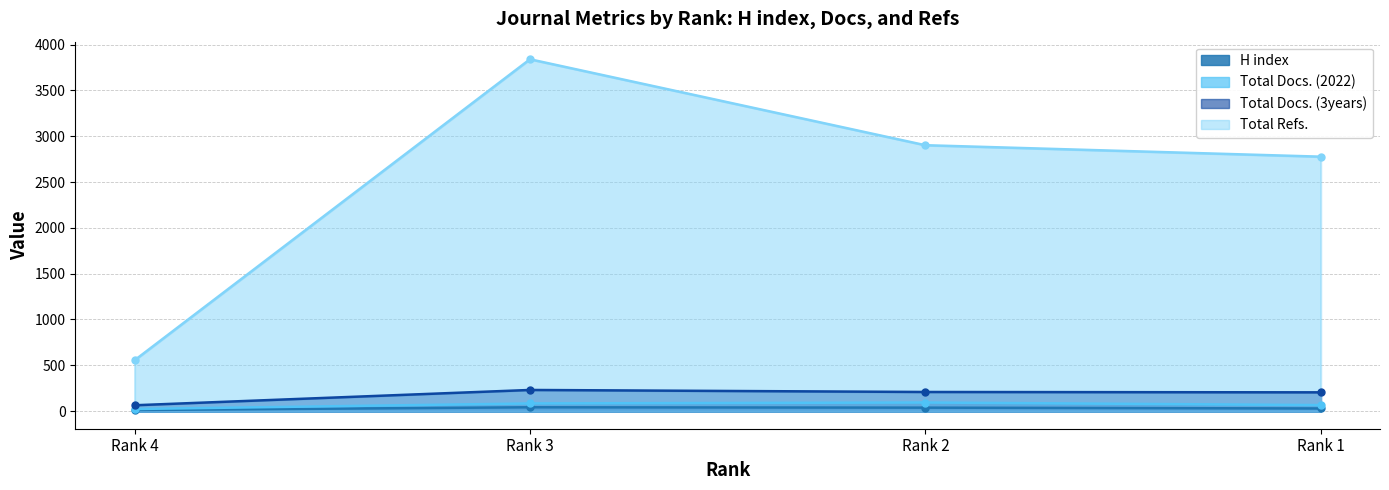

What is the value of the Total Refs. point at the 3rd from the left?

2902